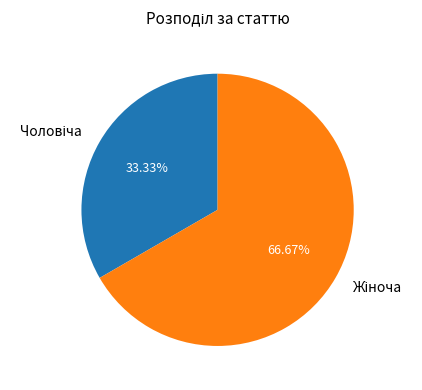

What is the total percentage of Жіноча and Чоловіча?

100.0%